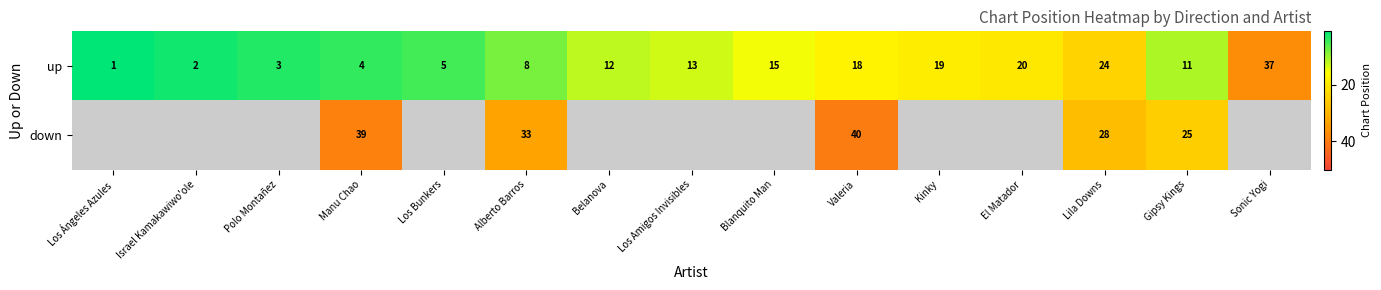

What is the average value of the up series?

13